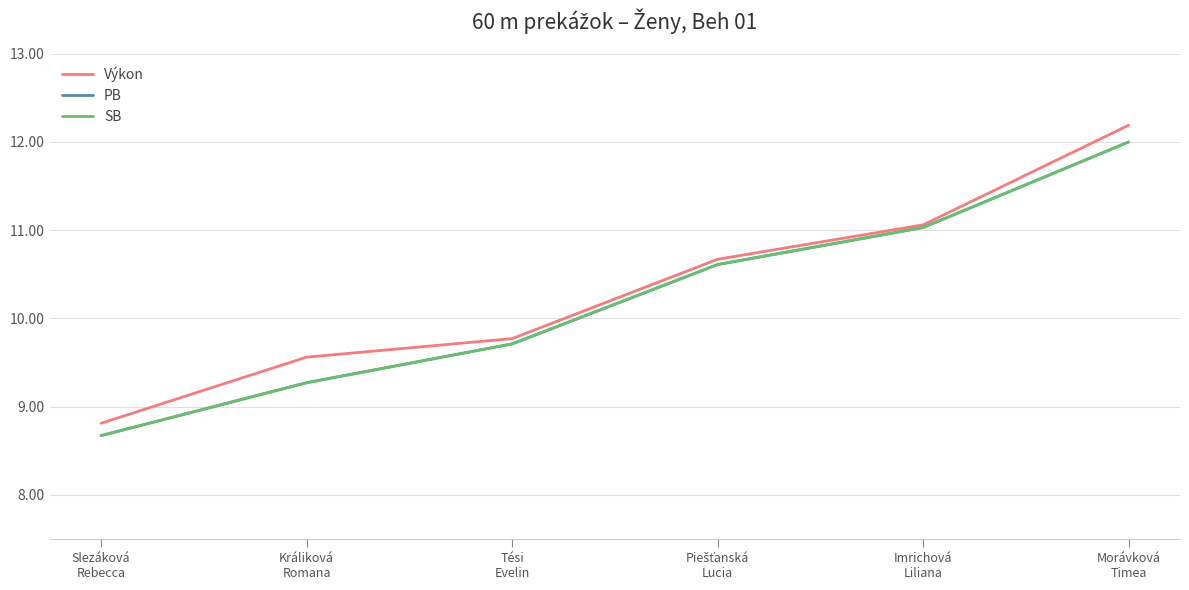

Does the chart display data point markers on the line(s)?

No